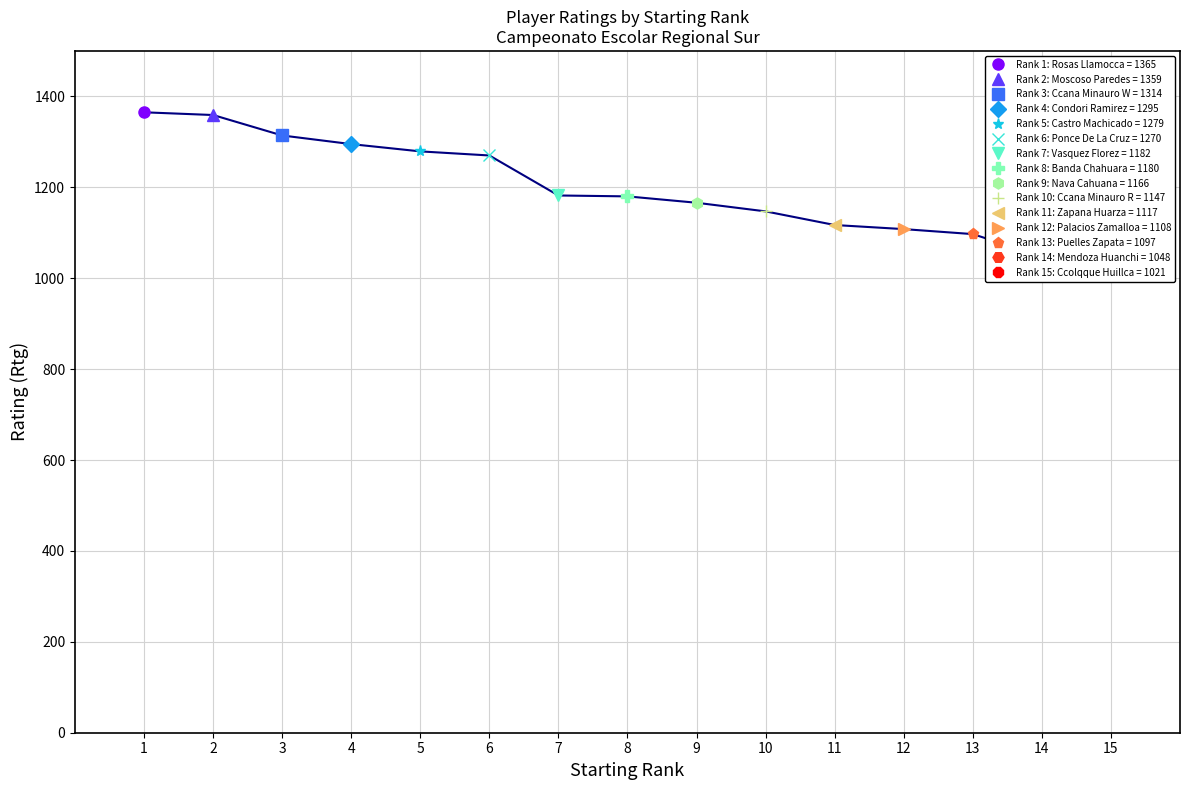

Which label corresponds to the largest value in the chart?

1